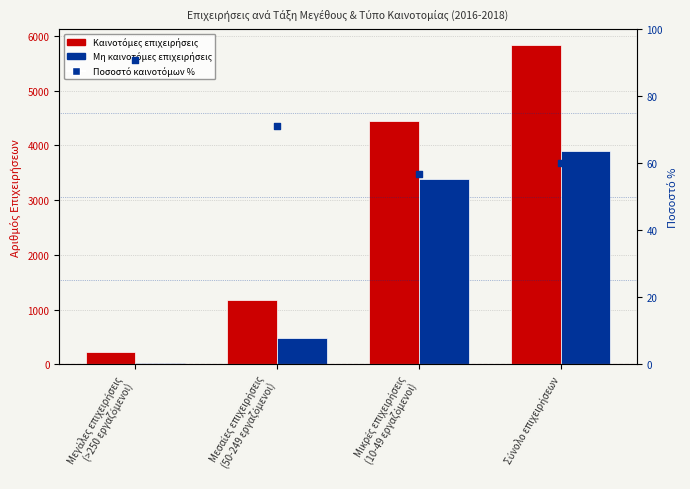

At which category is the sum across all series the highest?

Σύνολο επιχειρήσεων